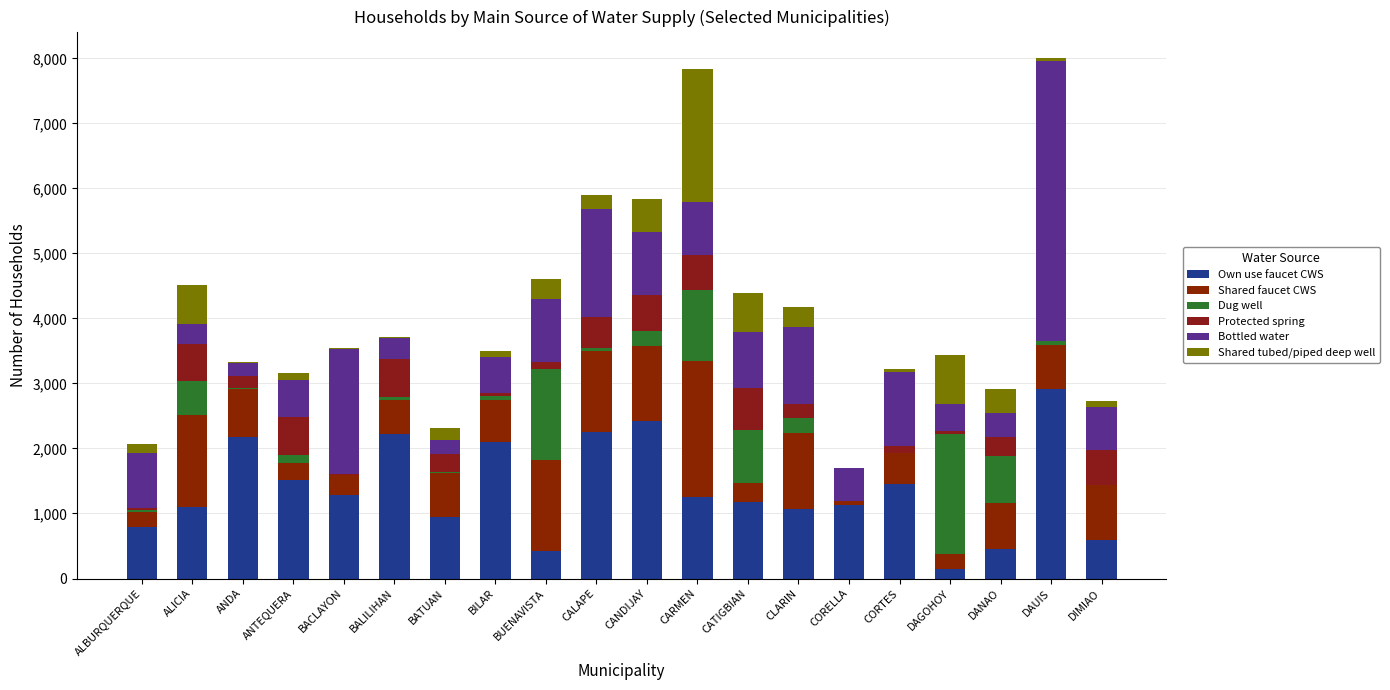

Does the chart contain stacked bars?

Yes